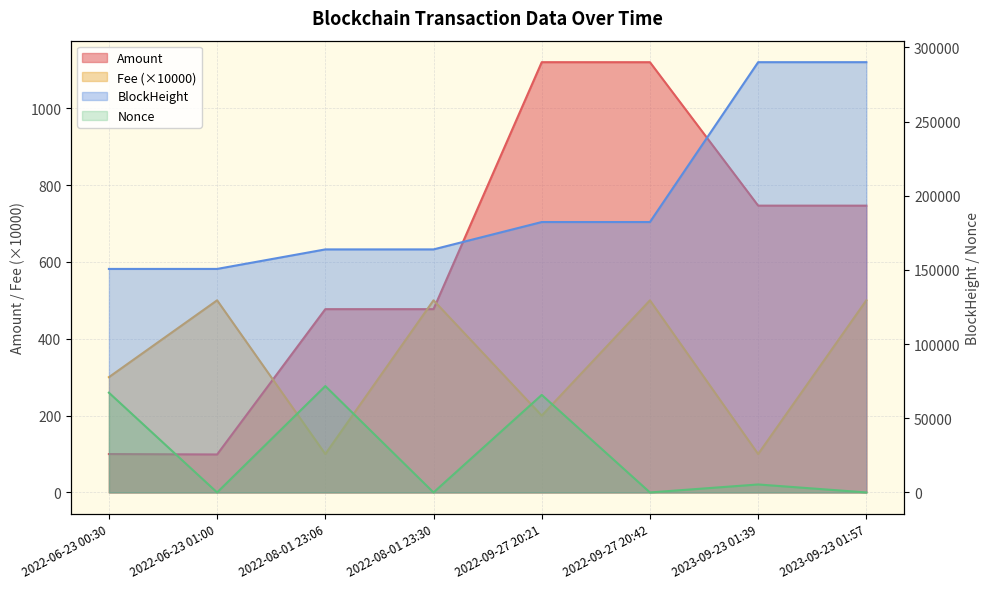

Where does the BlockHeight series first go above 182288?

2022-09-27 20:42